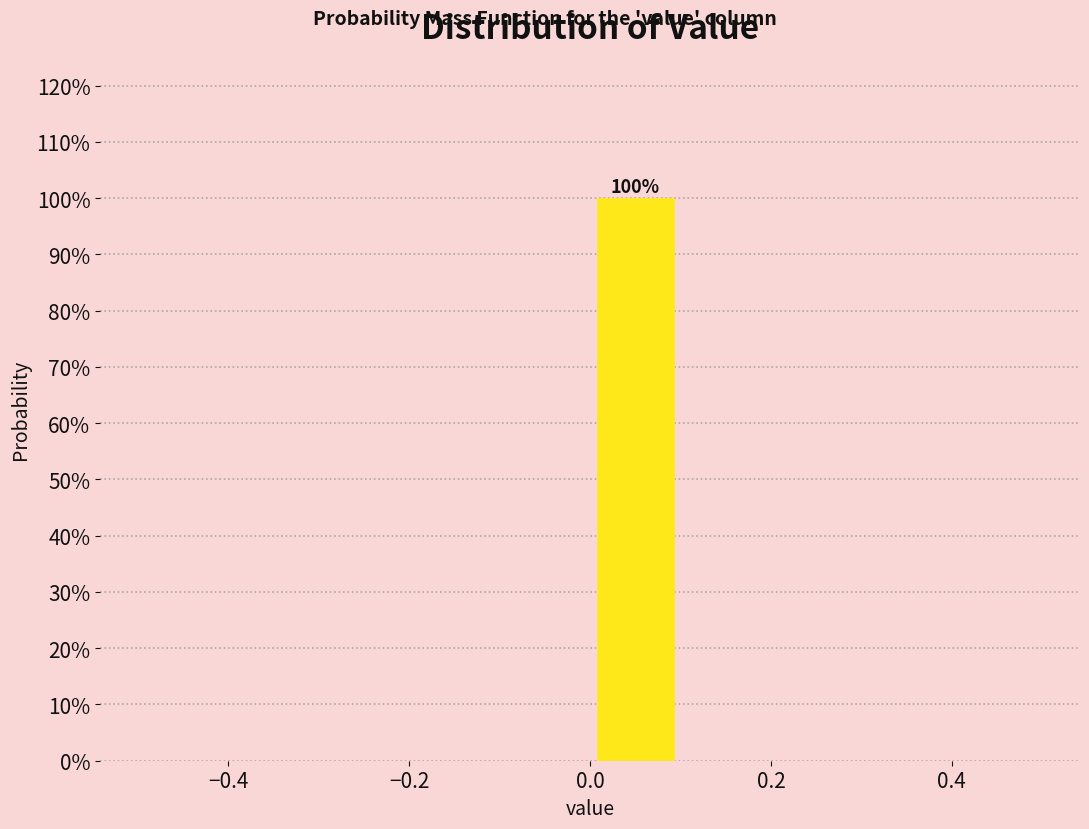

Which range on the x-axis has the tallest bar?

0.0 to 0.1